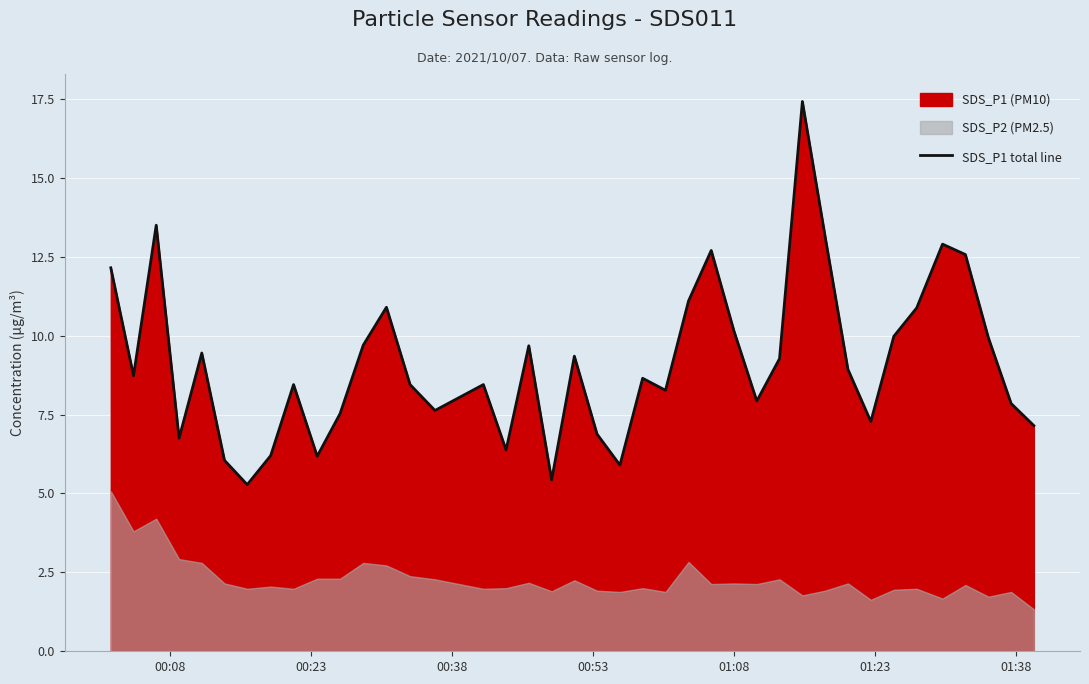

How many points are higher than both their immediate neighbors (excluding endpoints)?

11